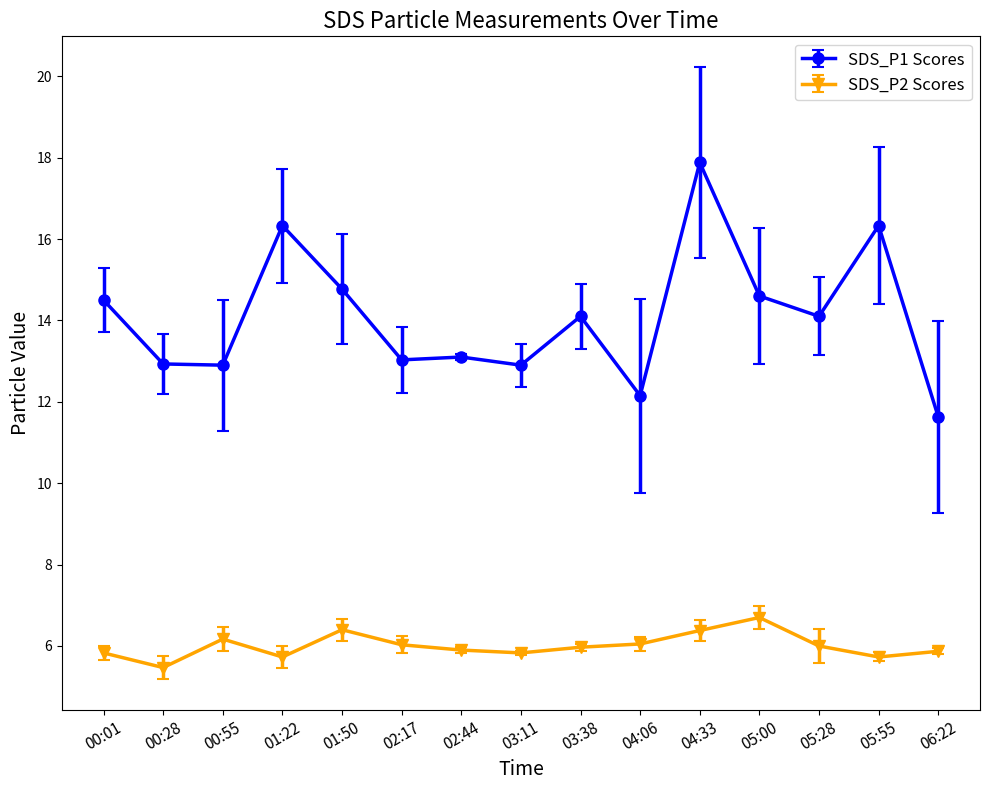

What is the sum of the SDS_P2 Scores values at 04:06 and 05:00?

12.8